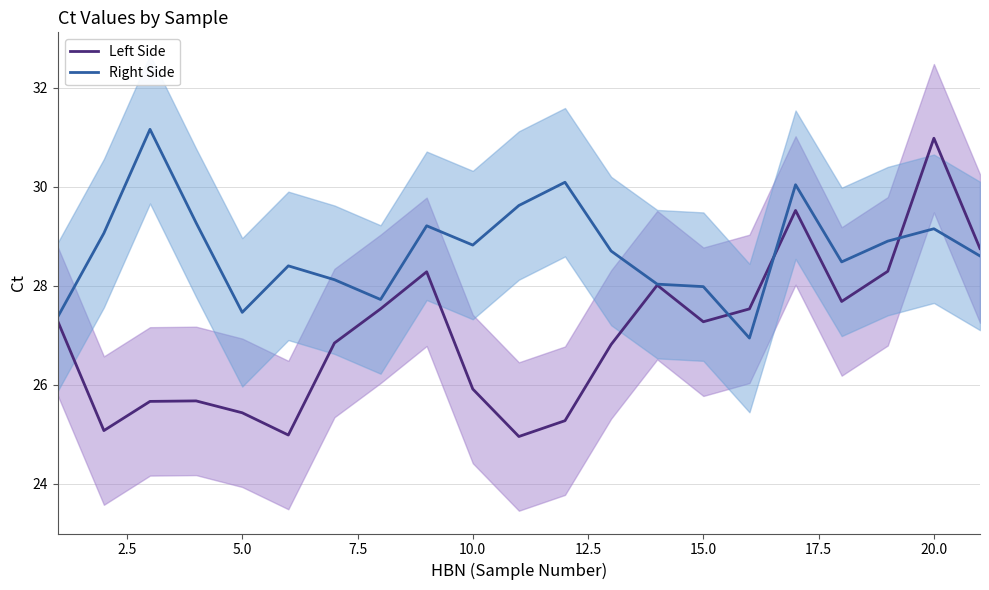

Which series ends up on top after the final intersection of Left Side and Right Side?

Left Side